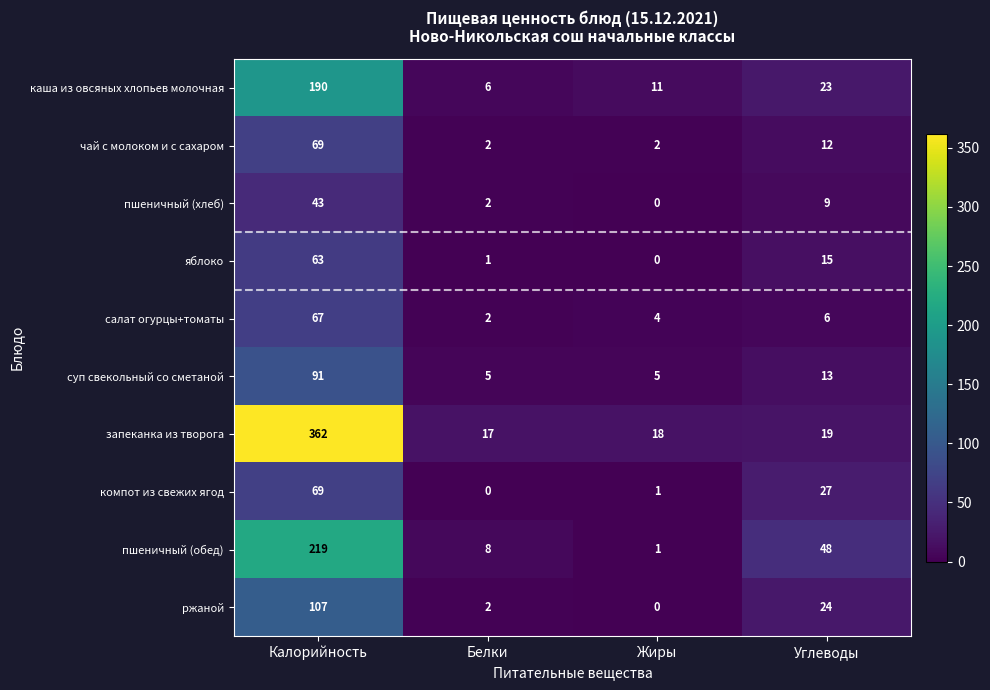

The value of суп свекольный со сметаной at Калорийность is 141. True or false?

False